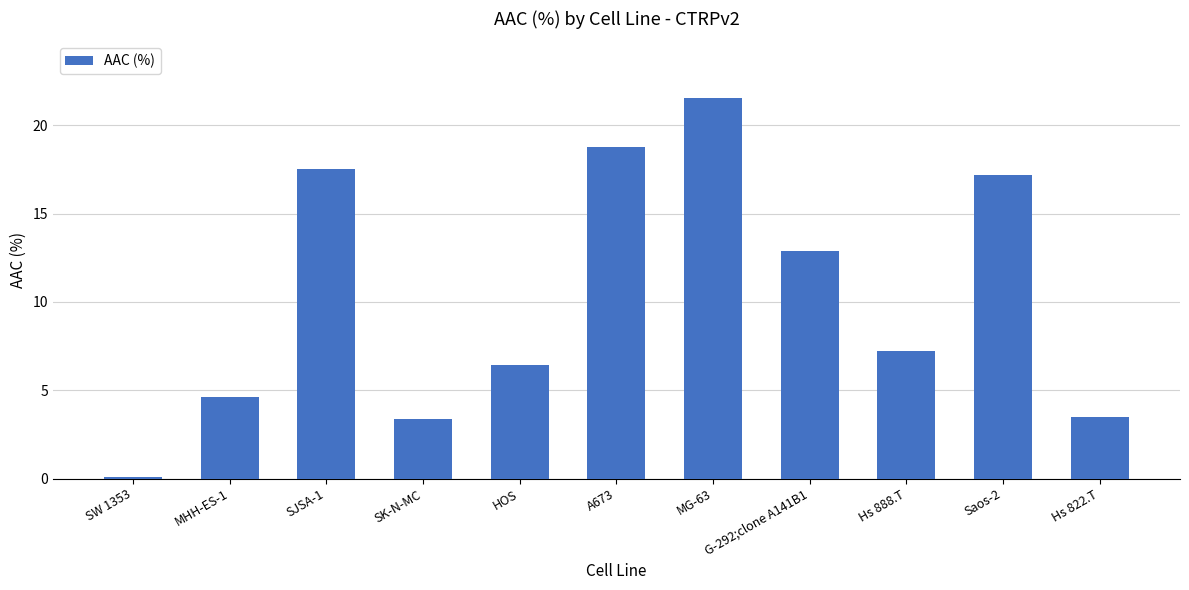

What is the change in value from SJSA-1 to G-292;clone A141B1?

-4.7